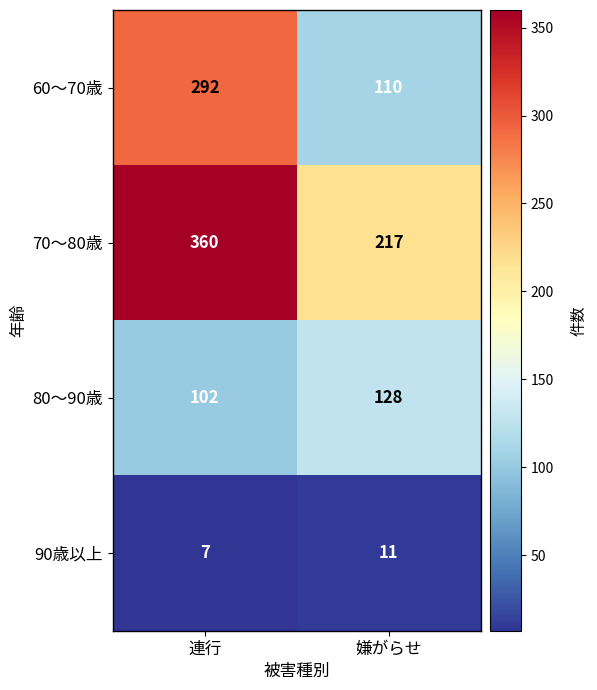

What is the sum of all 80～90歳 values?

230